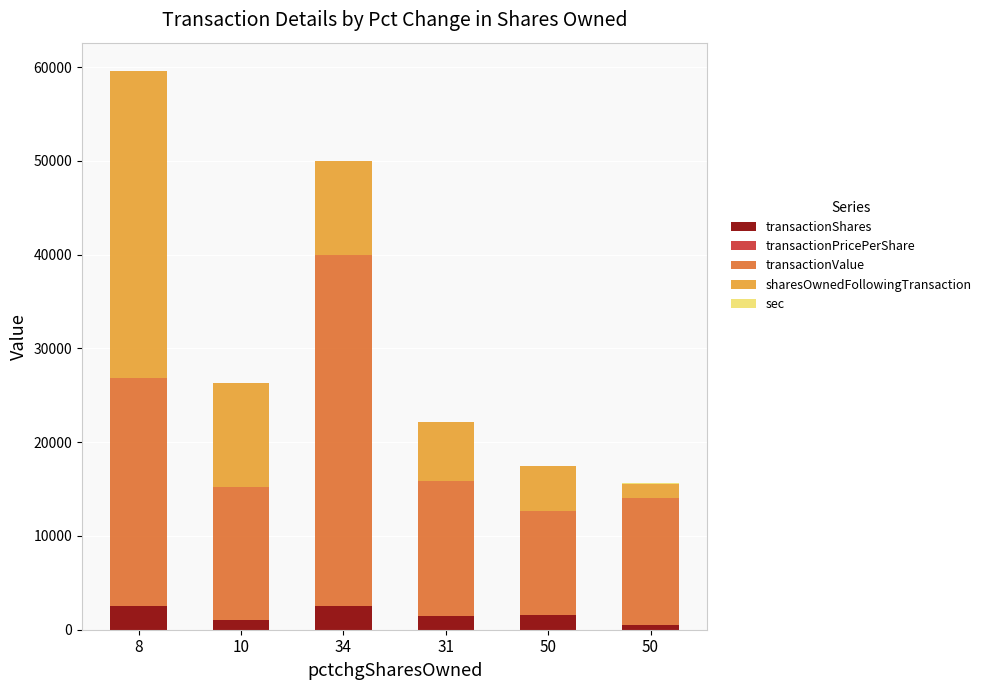

Where does the transactionShares series first go above 1585?

8